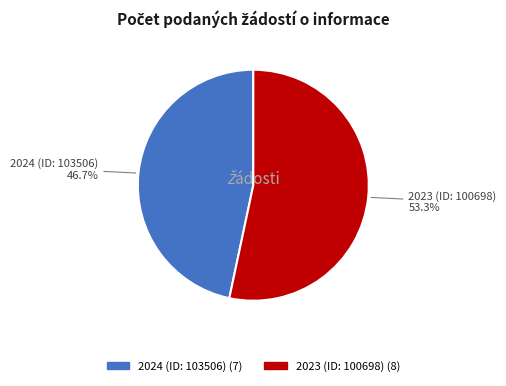

How many slices are in this pie chart?

2